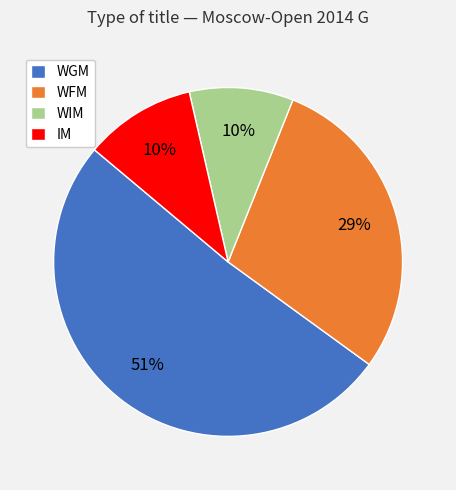

Is the sum of WFM and WIM greater than half?

No